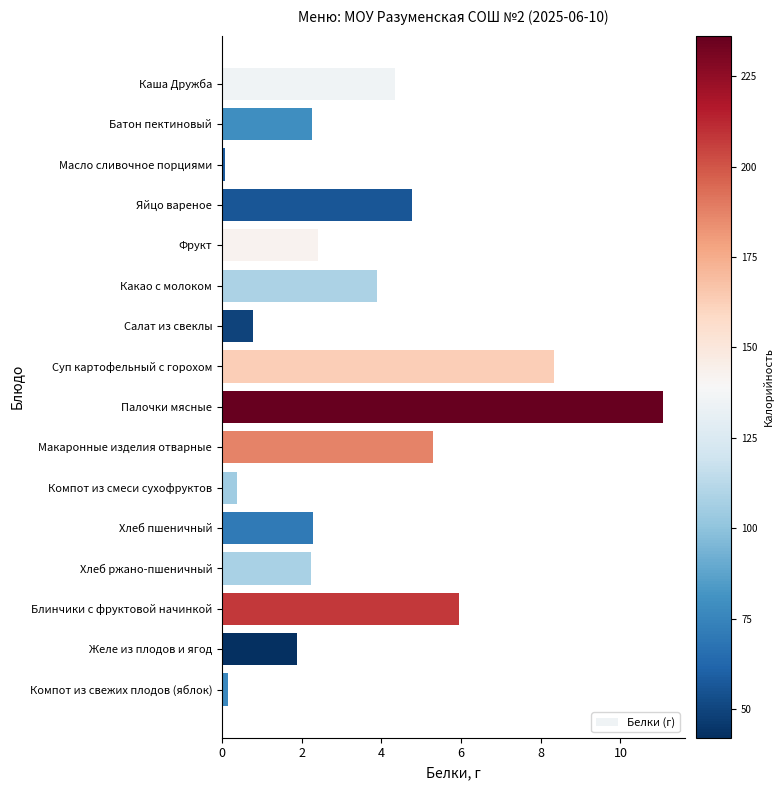

What value does the data have at Компот из смеси сухофруктов?

0.4